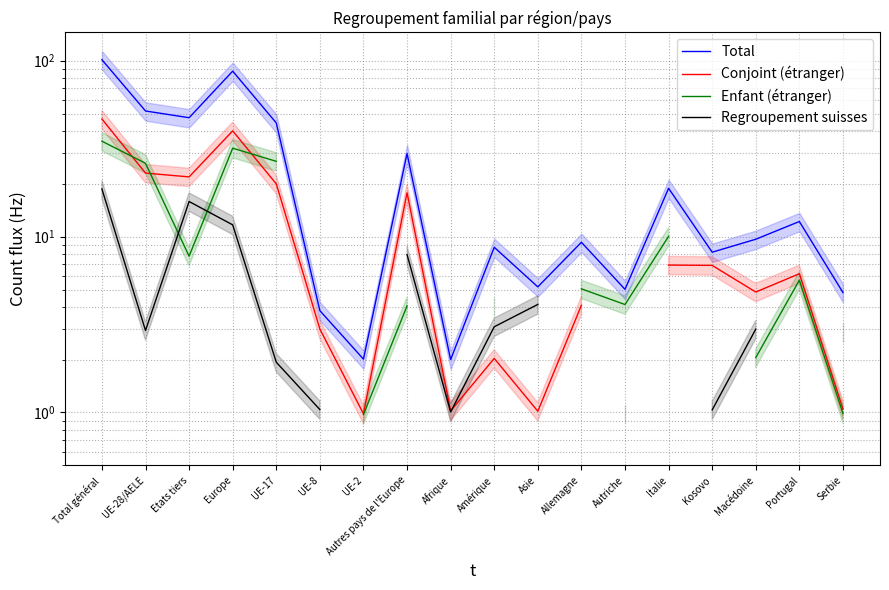

In Total, how many points are lower than both neighbors (excluding endpoints)?

6